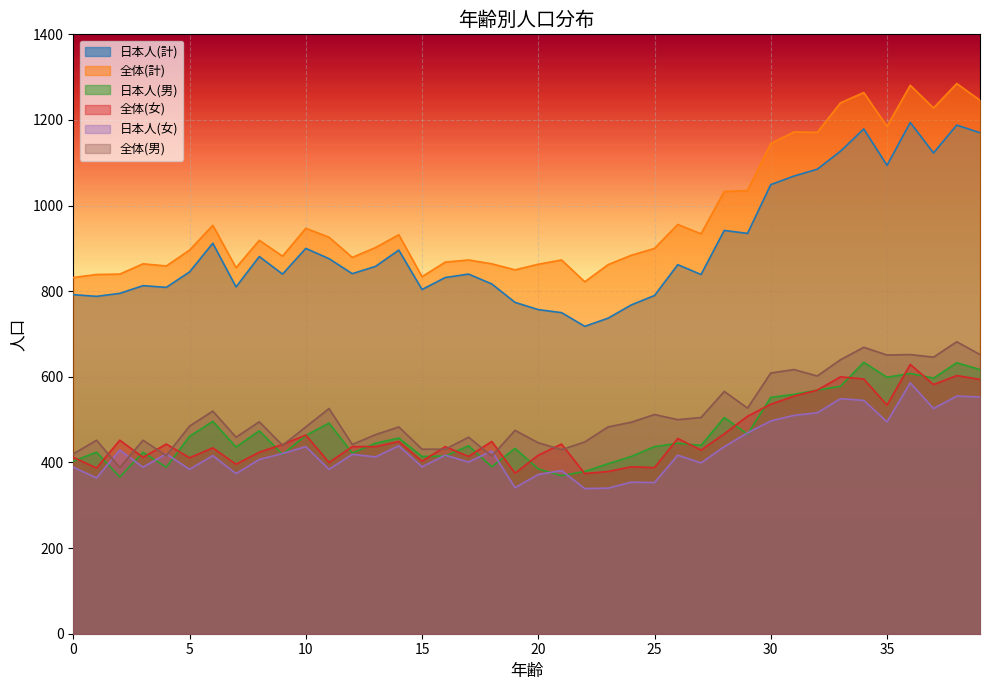

How many lines are shown in the chart?

6